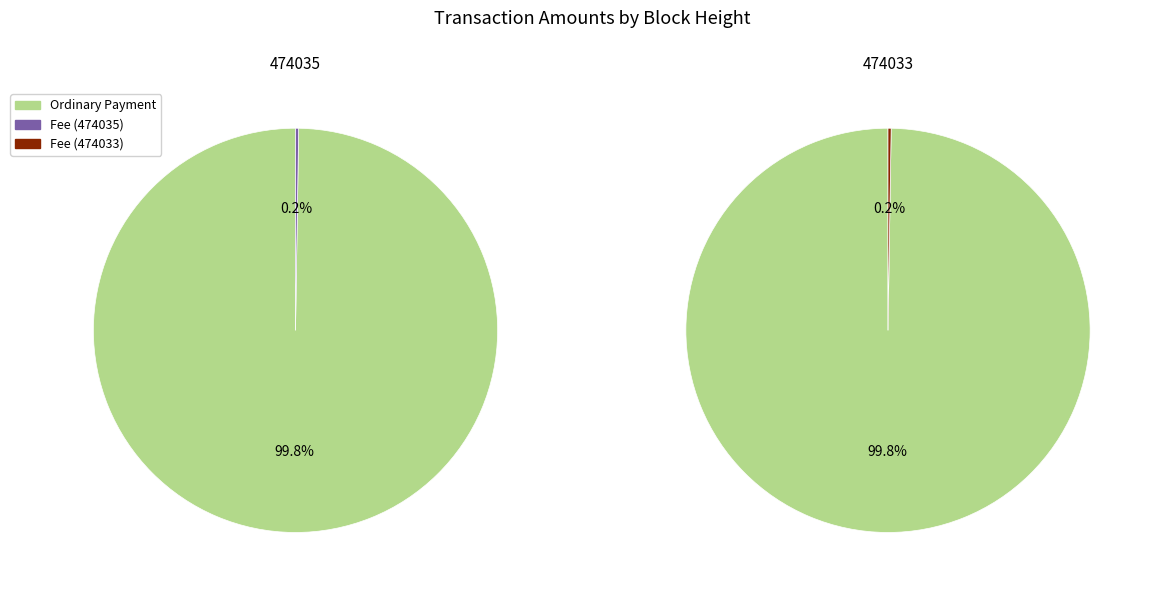

Combined, do 474035 and 474033 account for over 50%?

Yes